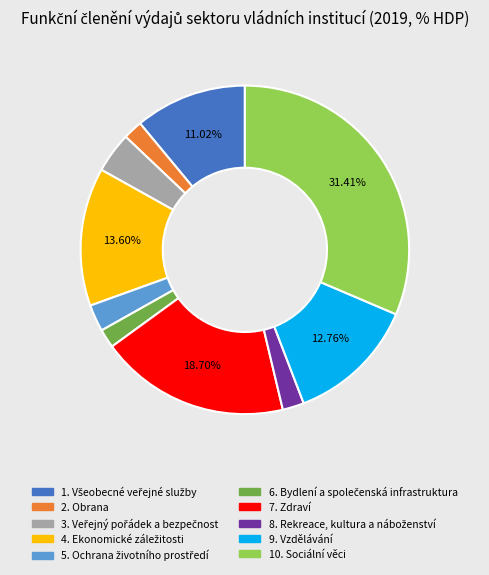

Count the number of slices in the pie.

10